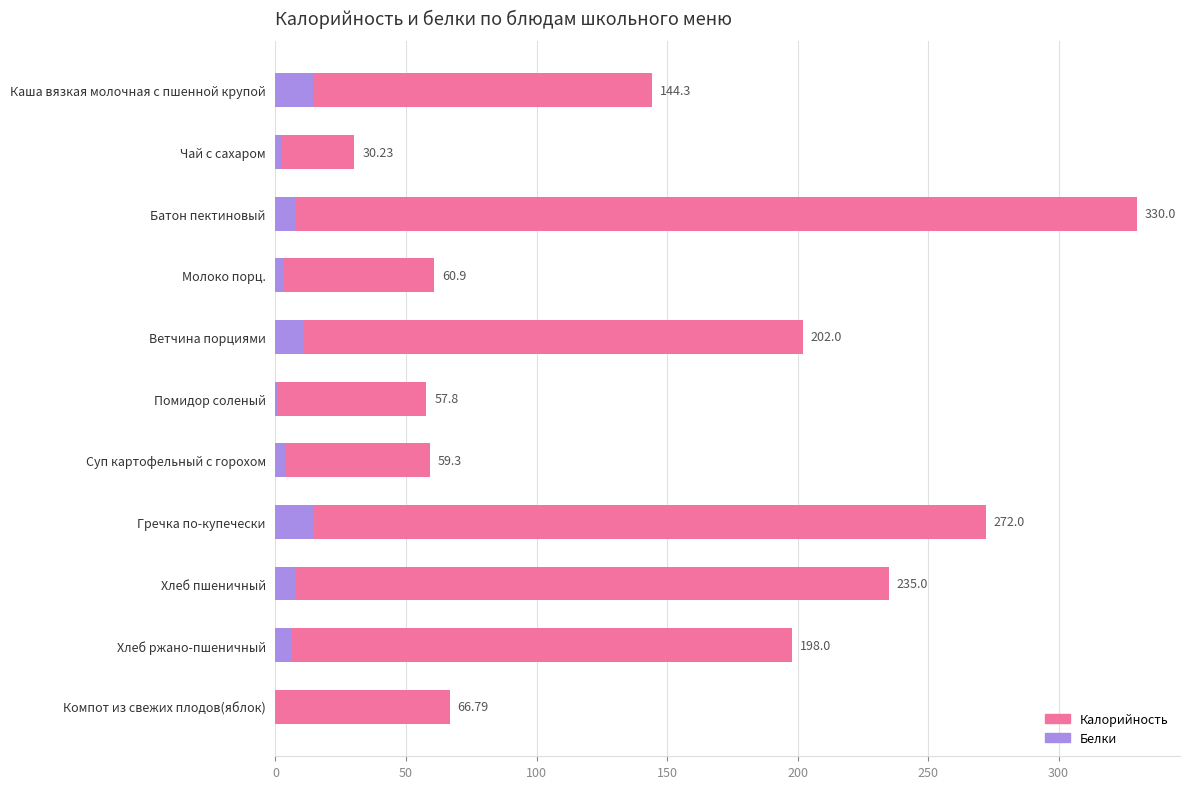

What is the value of the Калорийность bar at the 9th from the left?

235.0